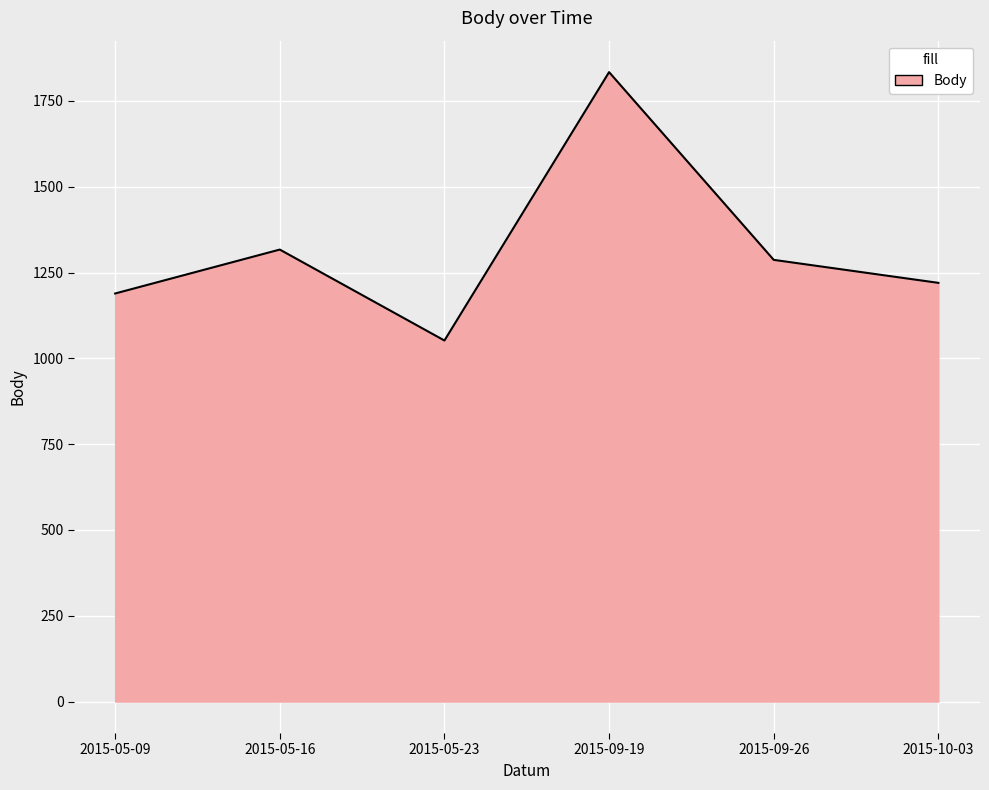

The chart shows a value of 1220 at 2015-10-03. True or false?

True